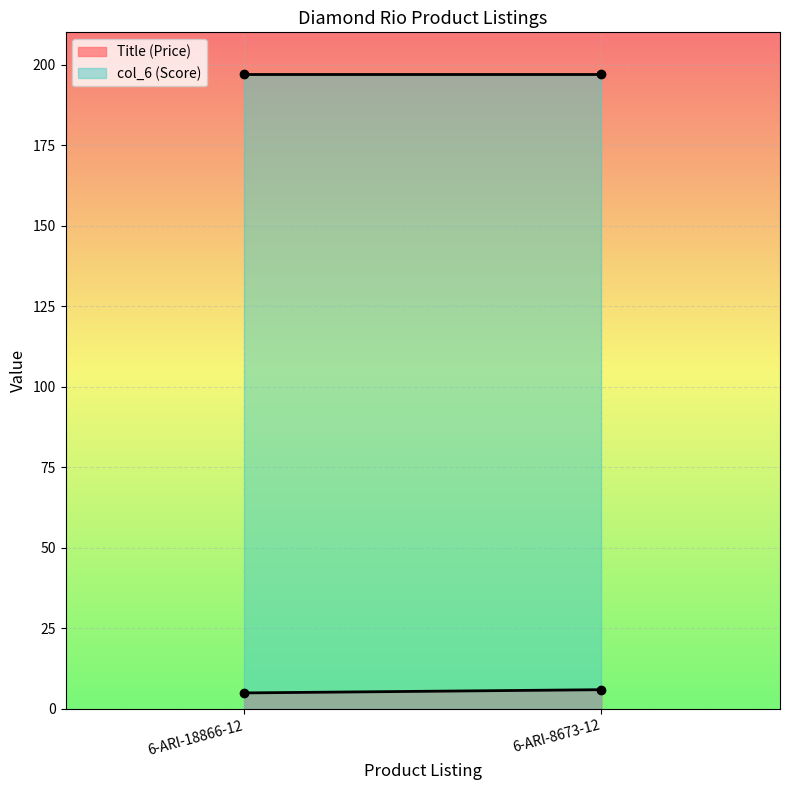

List the series in order of their peak value, lowest first.

Title (Price), col_6 (Score)